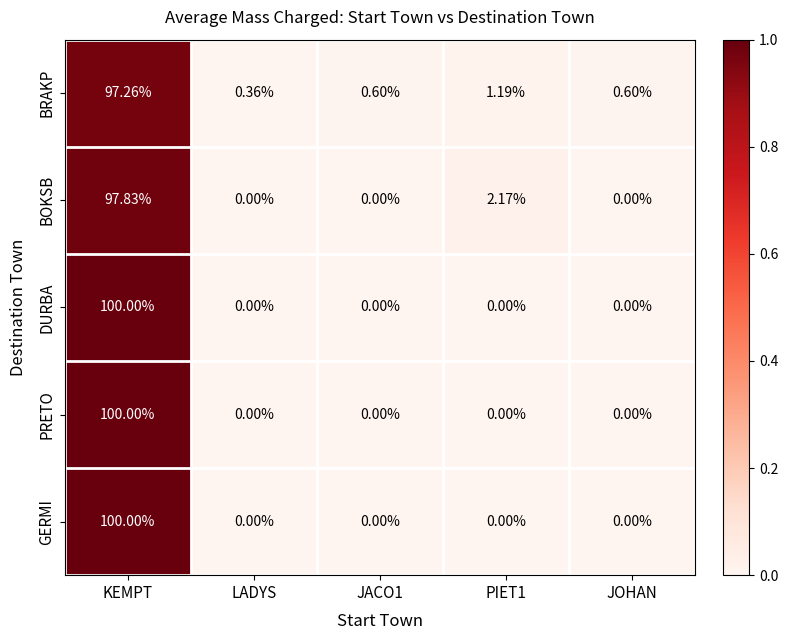

Which series has the largest total across all categories?

BRAKP